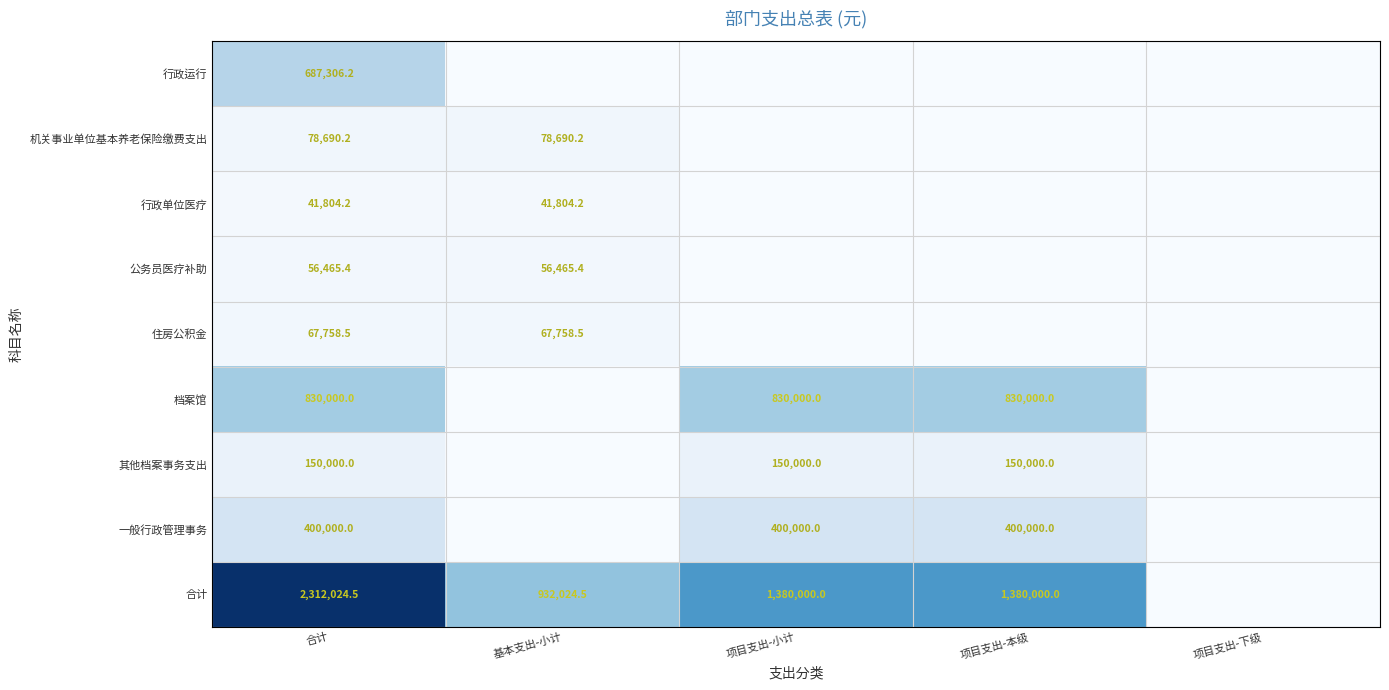

What value does the 行政单位医疗 series have at 合计?

41804.2